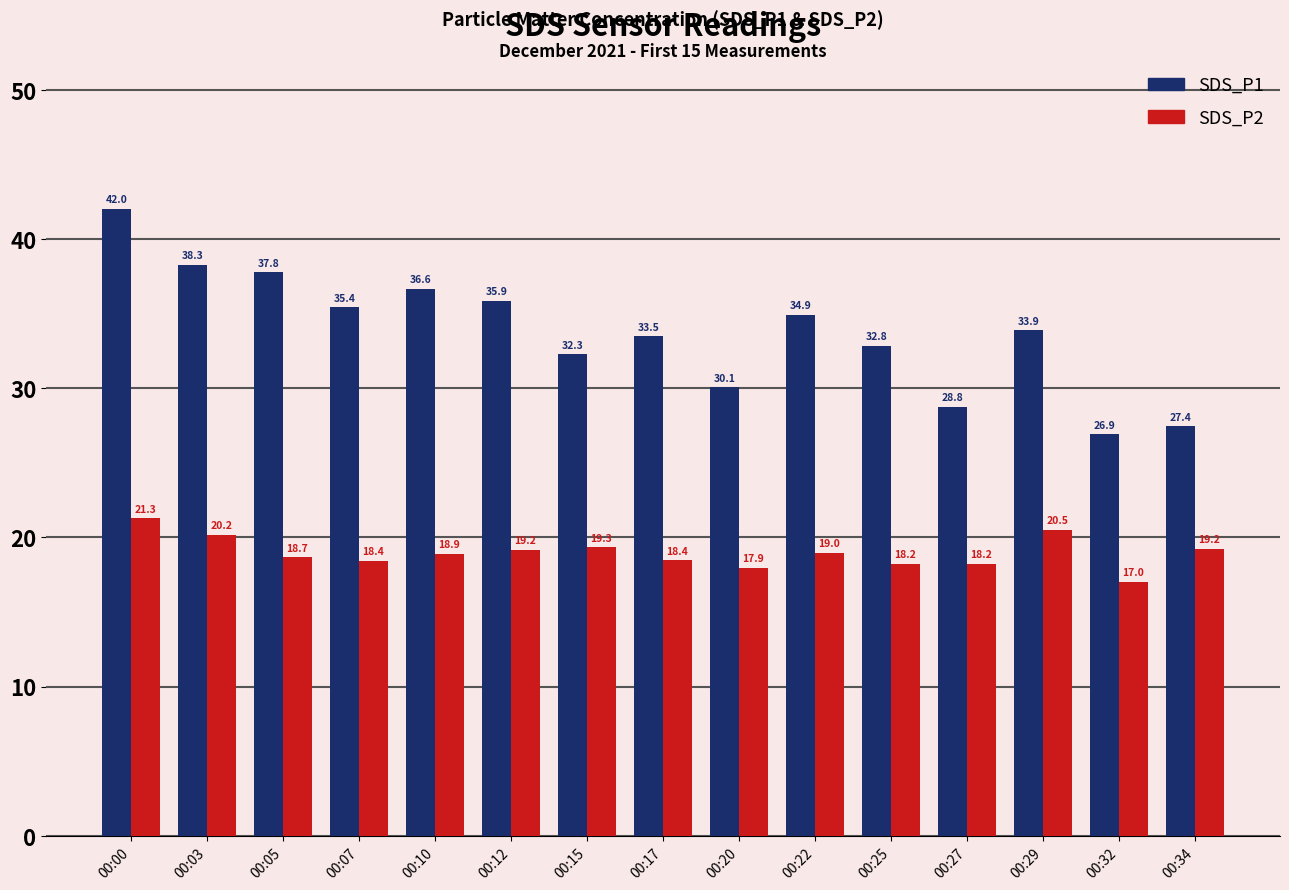

Does the chart contain any negative values?

No